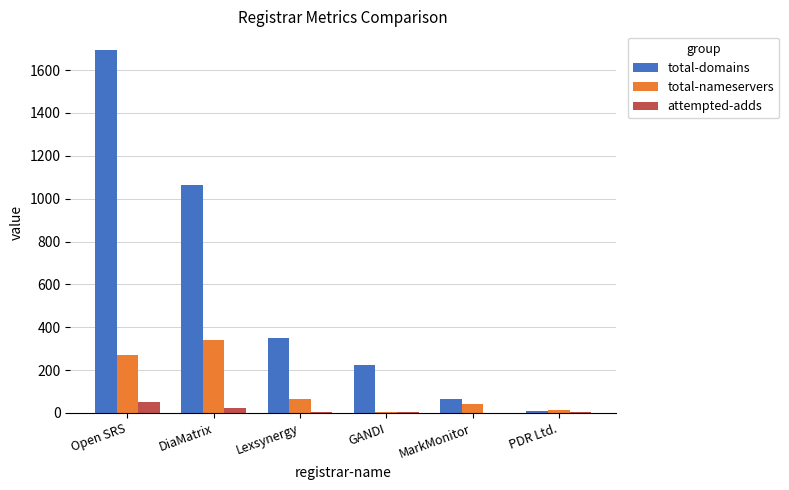

Which series has the largest total across all categories?

total-domains